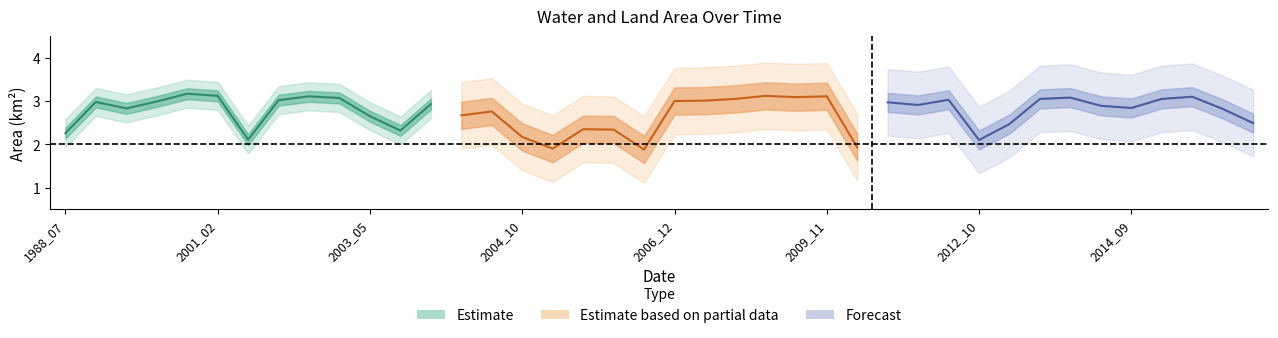

True or false: waterArea and origWaterArea cross at least once.

False